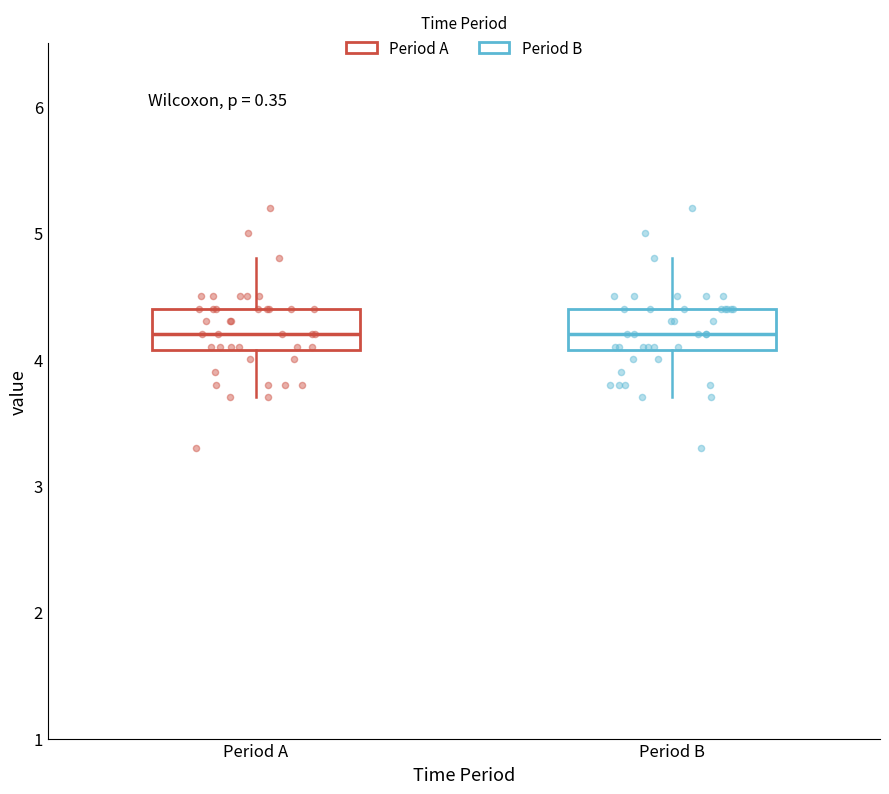

Where is the lower edge of the box for Period A on the y-axis? The values are not printed on the chart, so give them approximately, as read against the axis.

4.1